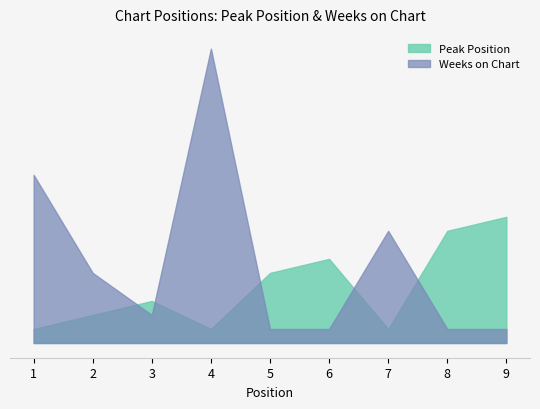

Which category has the highest value in the Peak Position series?

9